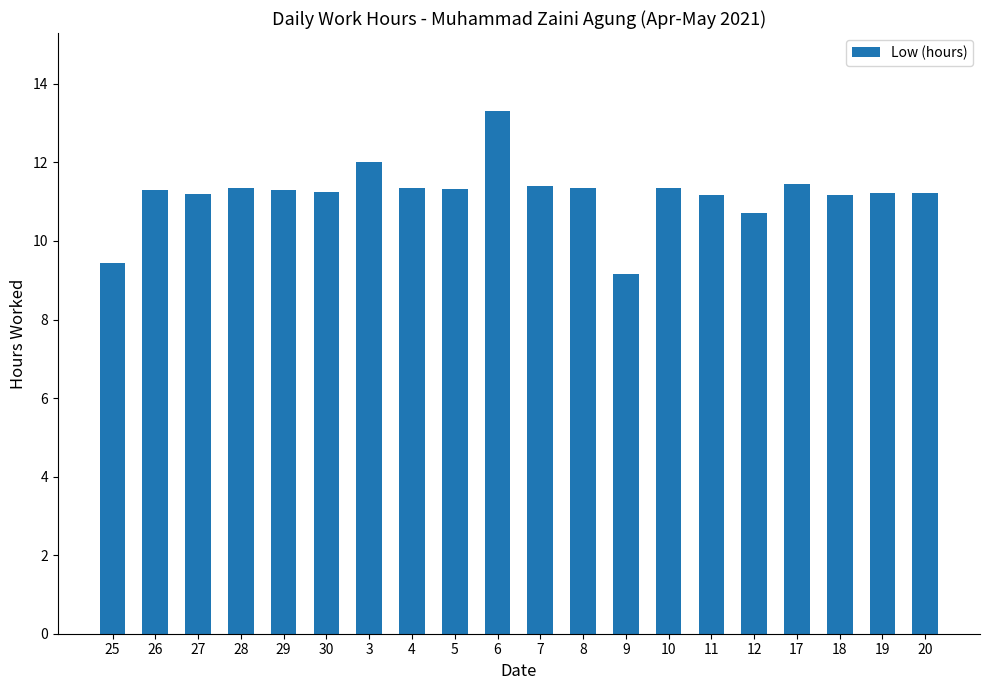

What is the average value?

11.2